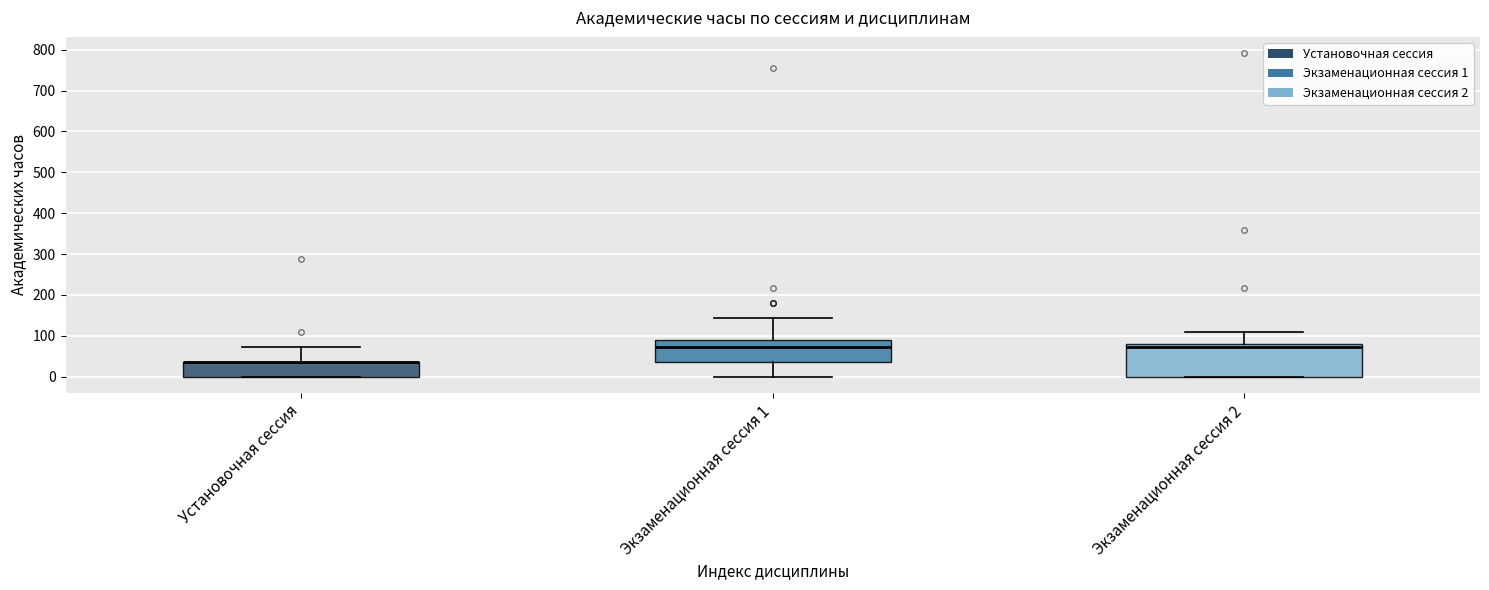

Where is the upper edge of the box for Установочная сессия on the y-axis? The values are not printed on the chart, so give them approximately, as read against the axis.

40